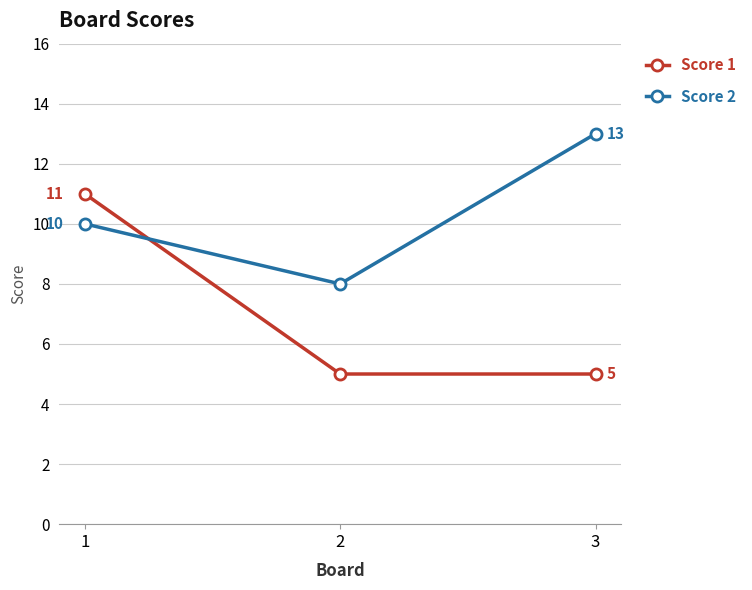

What is the approximate value of Score 2 at 3?

13